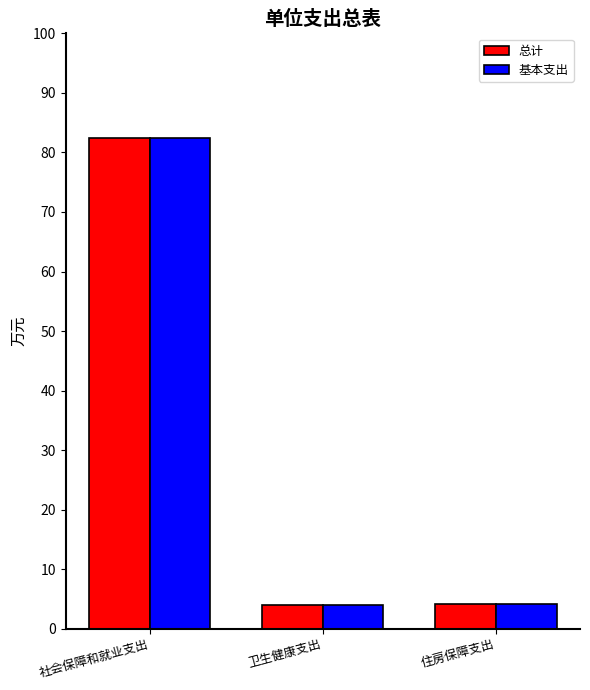

Is it true that 总计 equals 24.4 at 社会保障和就业支出?

False